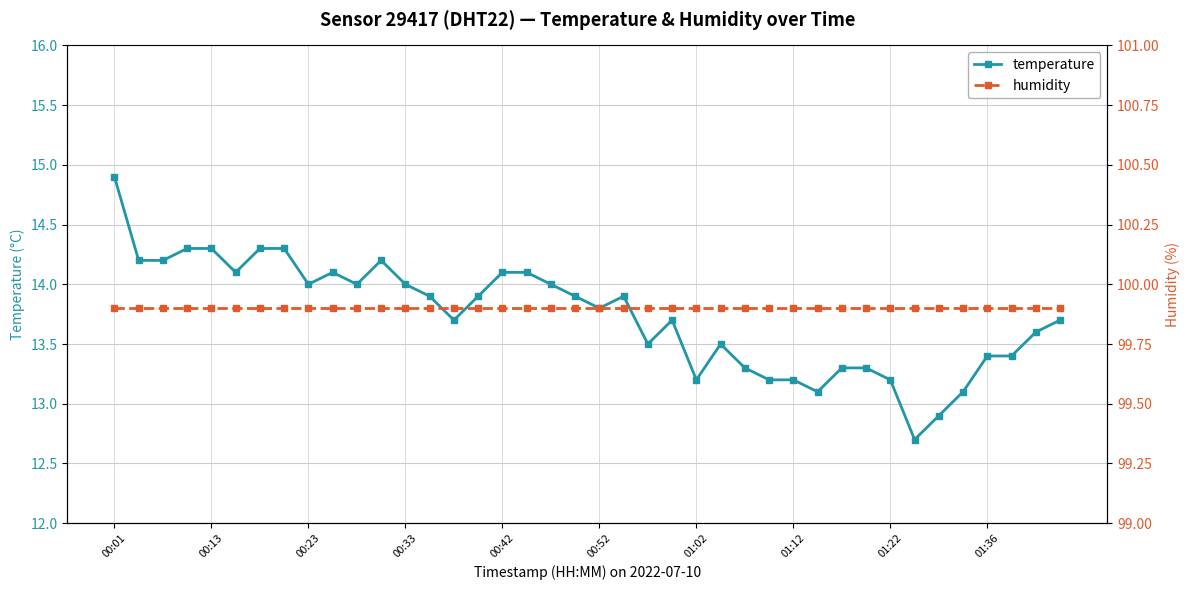

What are all the series names shown in the legend?

temperature, humidity